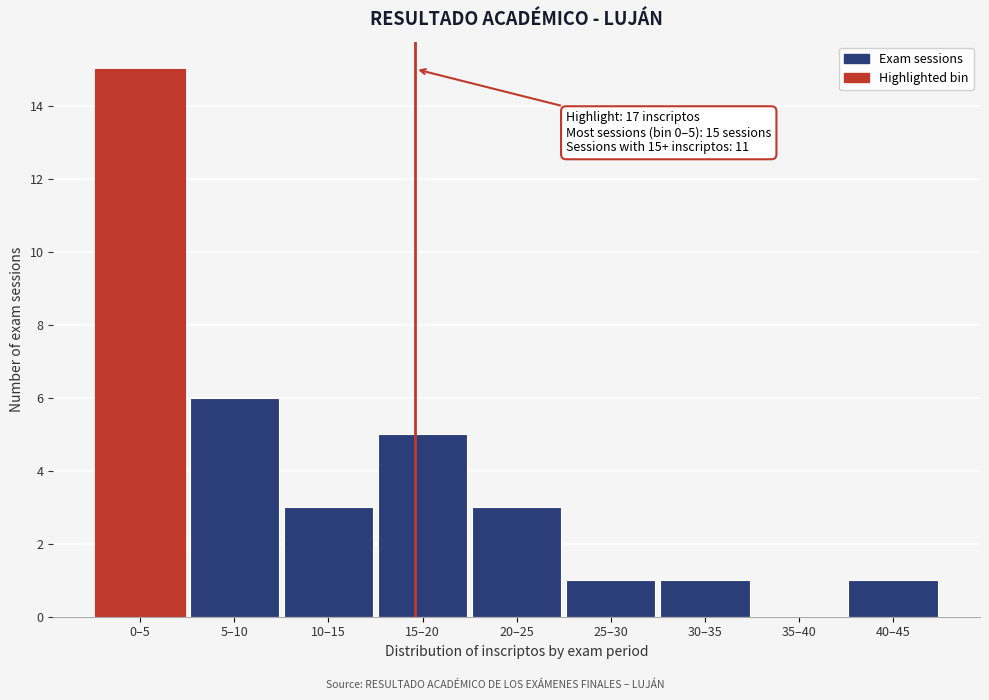

Reading left to right, transcribe all the data shown in this chart.

0–5=15	5–10=6	10–15=3	15–20=5	20–25=3	25–30=1	30–35=1	35–40=0	40–45=1